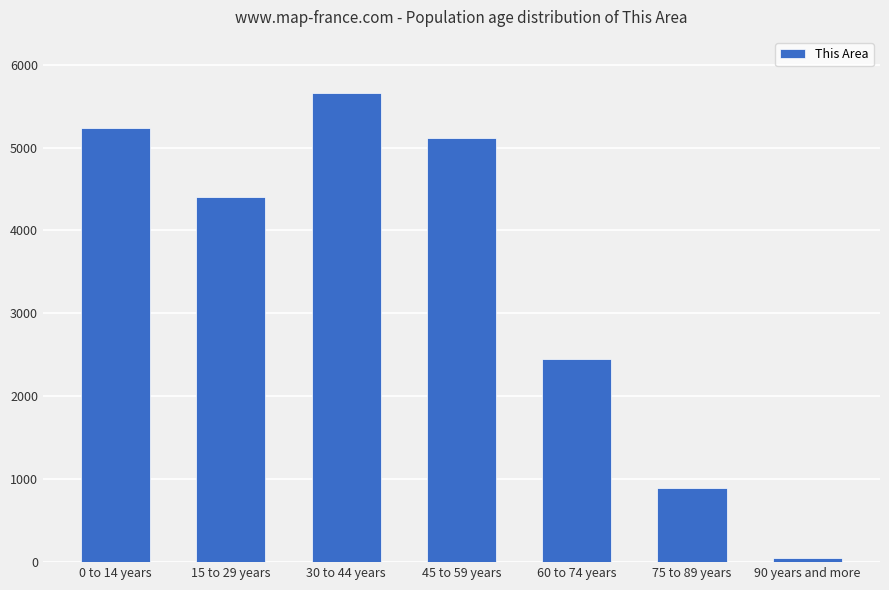

The chart shows a value of 2447 at 60 to 74 years. True or false?

True